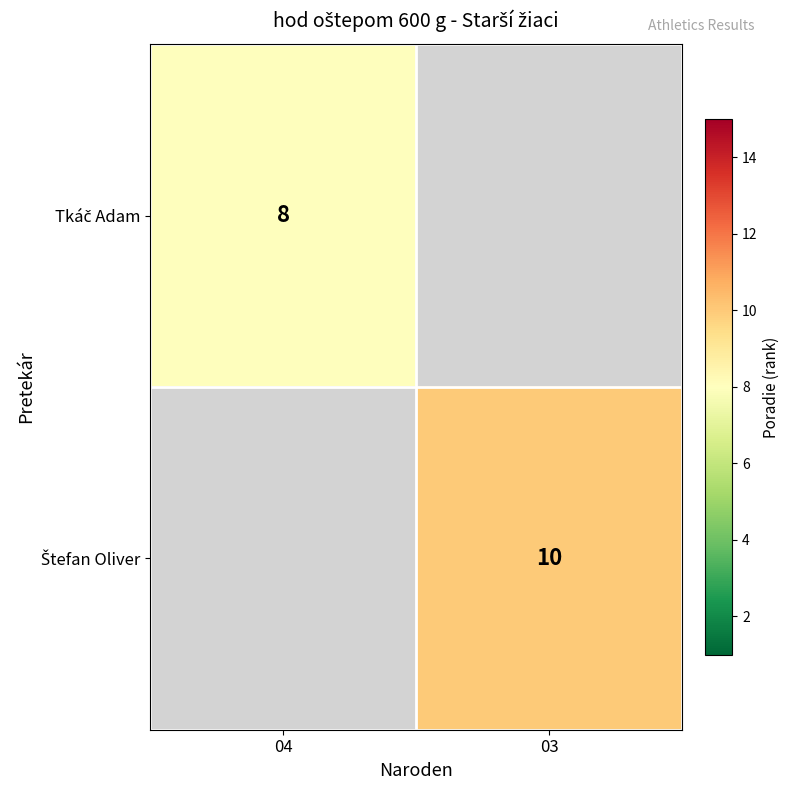

How many categories are shown in the chart?

2